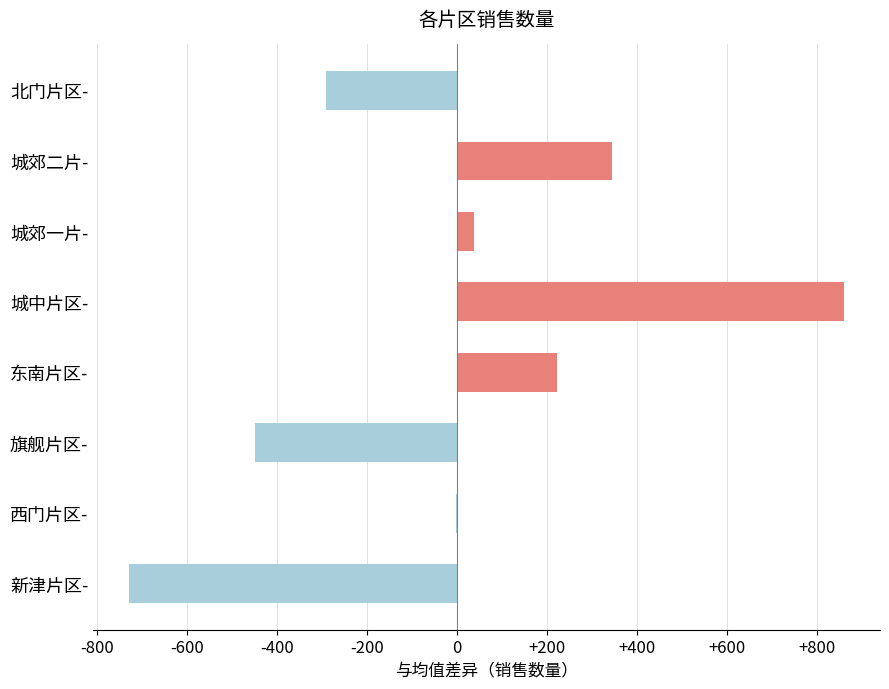

What is the maximum value shown in the chart?

860.8